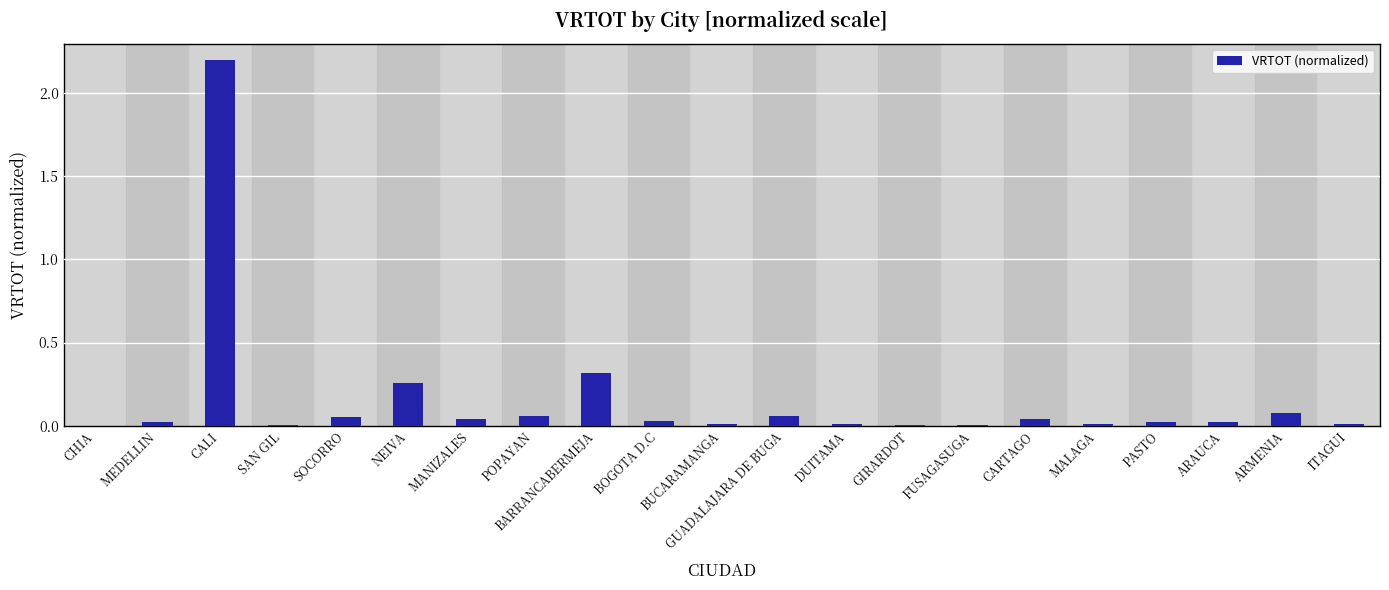

Between GIRARDOT and NEIVA, which is larger?

NEIVA